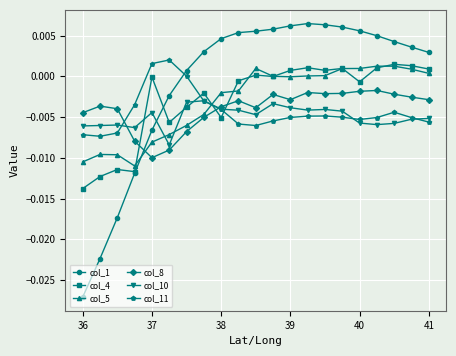

Which category has the lowest value across all series?

36